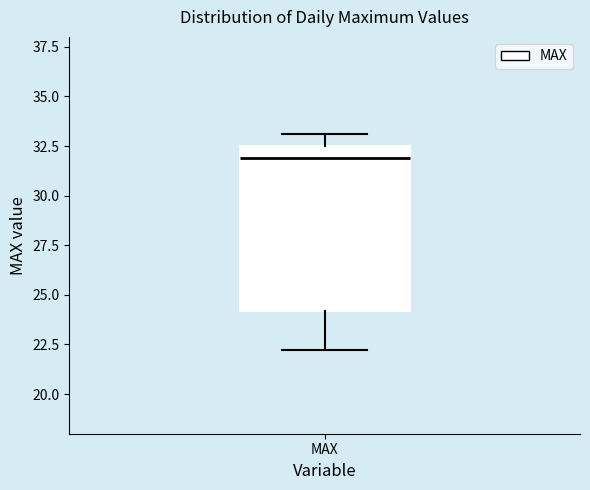

Where is the upper edge of the box for MAX on the y-axis? The values are not printed on the chart, so give them approximately, as read against the axis.

32.5